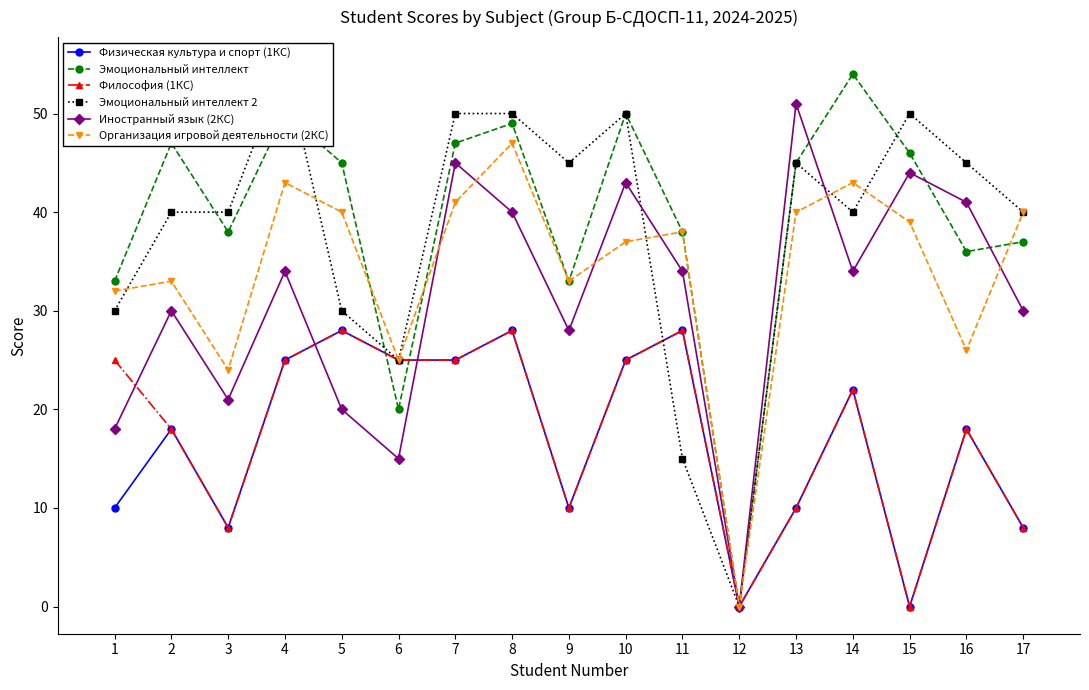

Which category has the highest value in the Эмоциональный интеллект 2 series?

4